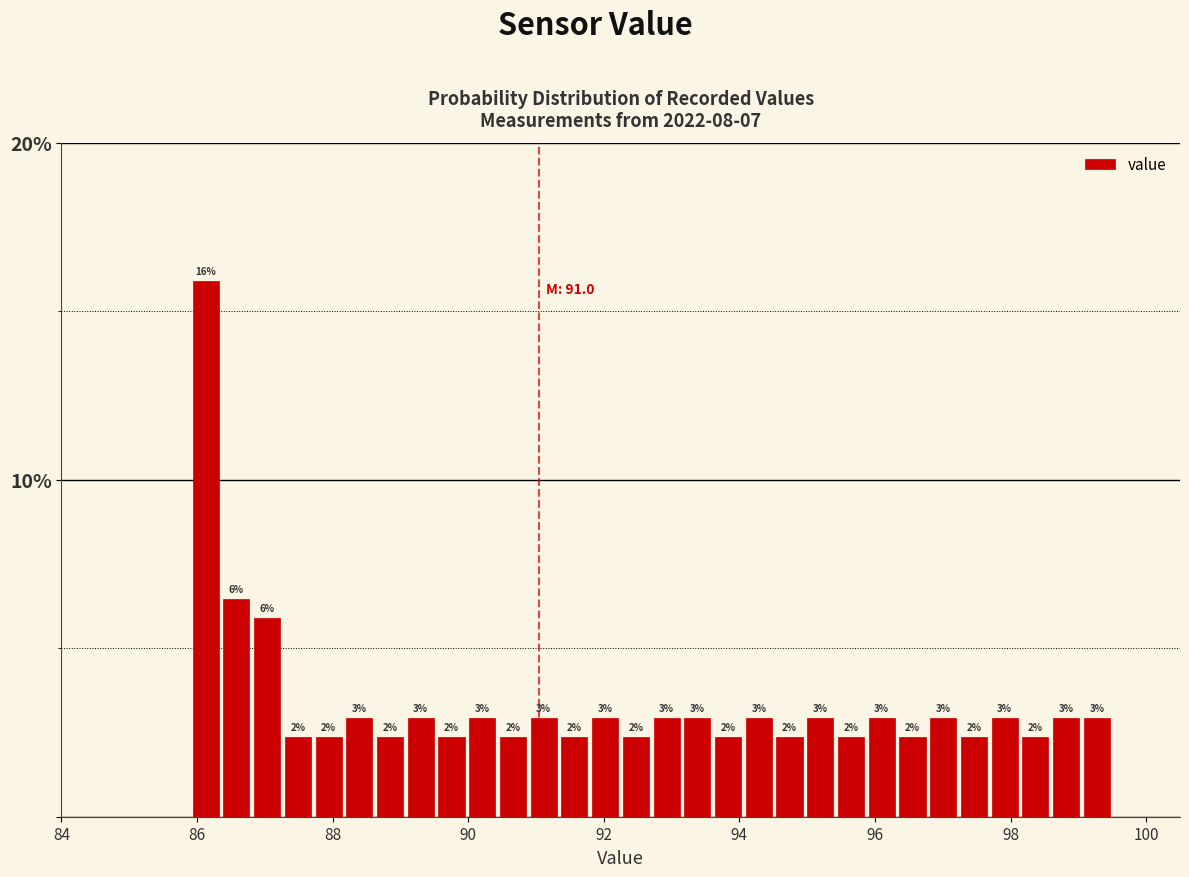

Around what value on the x-axis is the tallest bar? Give the approximate position of its centre, as read against the axis.

86.2